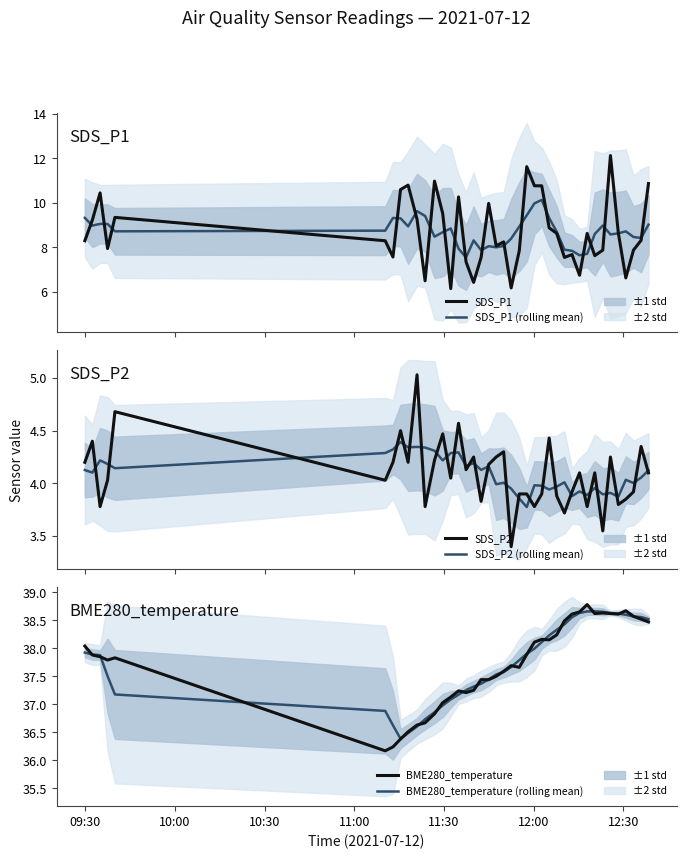

True or false: SDS_P2 (mean) and BME280_temperature (mean) intersect in this chart.

False